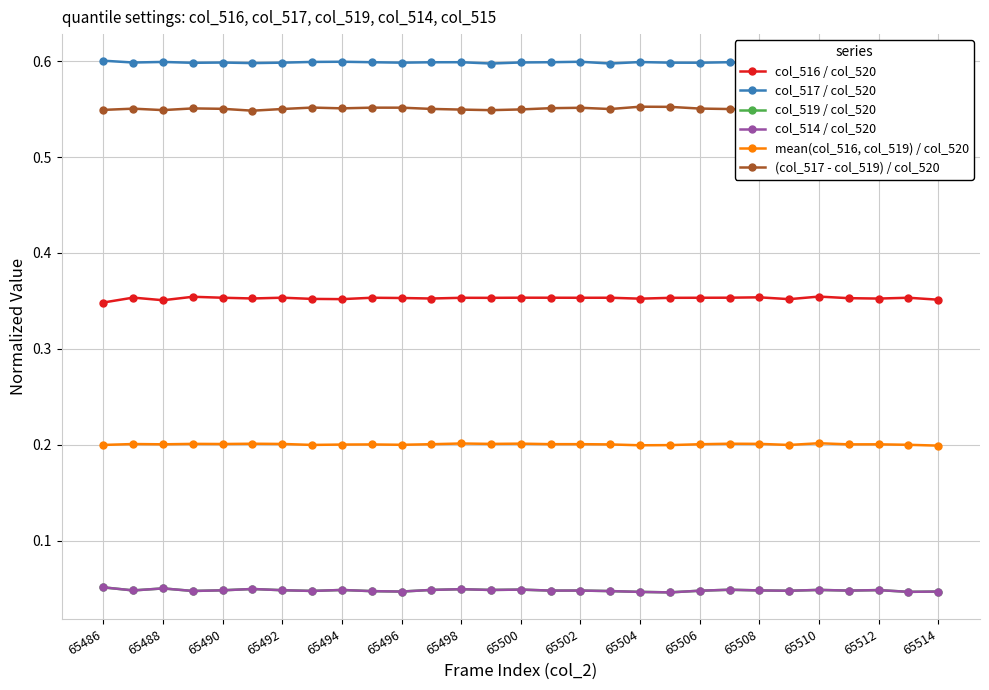

How many col_519 / col_520 values are between 0 and 1?

29